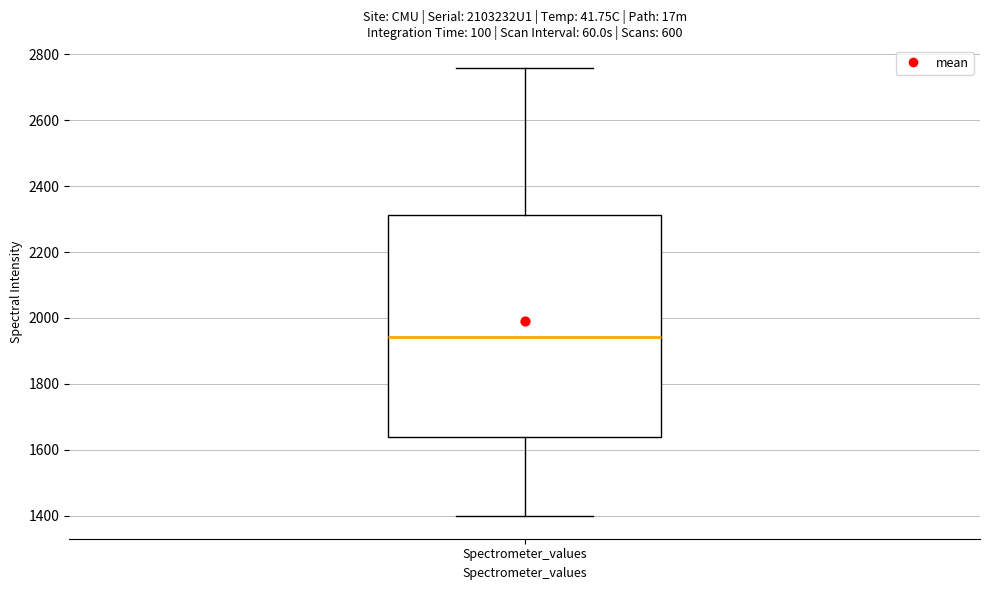

Where does the lower whisker of the box for Spectrometer_values end on the y-axis? The values are not printed on the chart, so give them approximately, as read against the axis.

1400